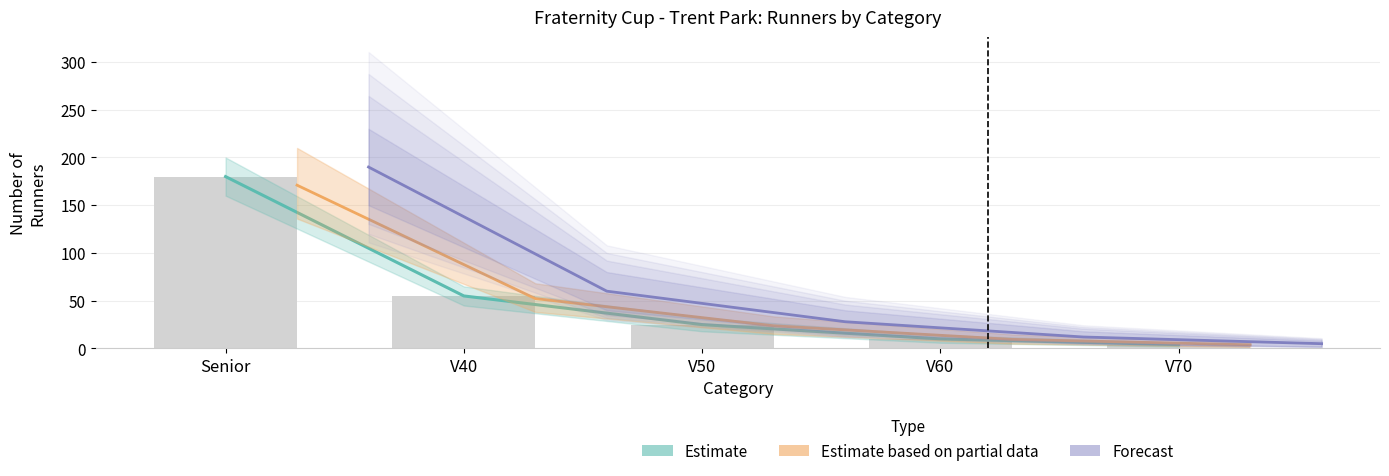

What is the difference between the Estimate values at Senior and V50?

155.0